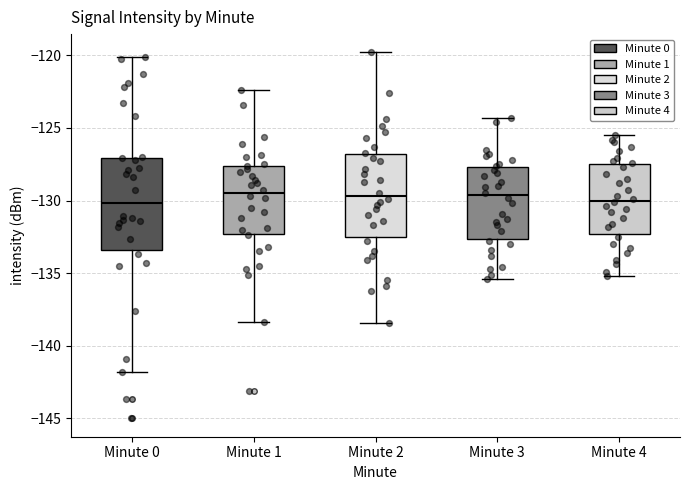

Reading left to right, read every box against the y-axis: the position of its median line, the range the box covers, and the ends of its whiskers. The values are not printed on the chart, so give them approximately, as read against the axis.

Minute 0: median -130.0, box -133.5 to -127.0, whiskers -142.0 to -120.0
Minute 1: median -129.5, box -132.5 to -127.5, whiskers -138.5 to -122.5
Minute 2: median -129.5, box -132.5 to -127.0, whiskers -138.5 to -120.0
Minute 3: median -129.5, box -132.5 to -127.5, whiskers -135.5 to -124.5
Minute 4: median -130.0, box -132.5 to -127.5, whiskers -135.0 to -125.5